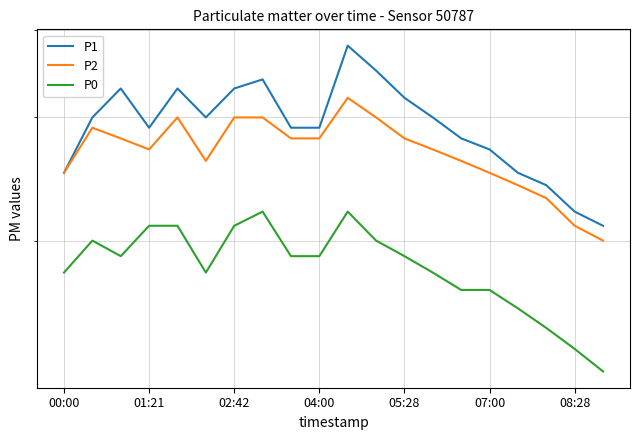

True or false: P2 has a value of 46 at 05:28.

False